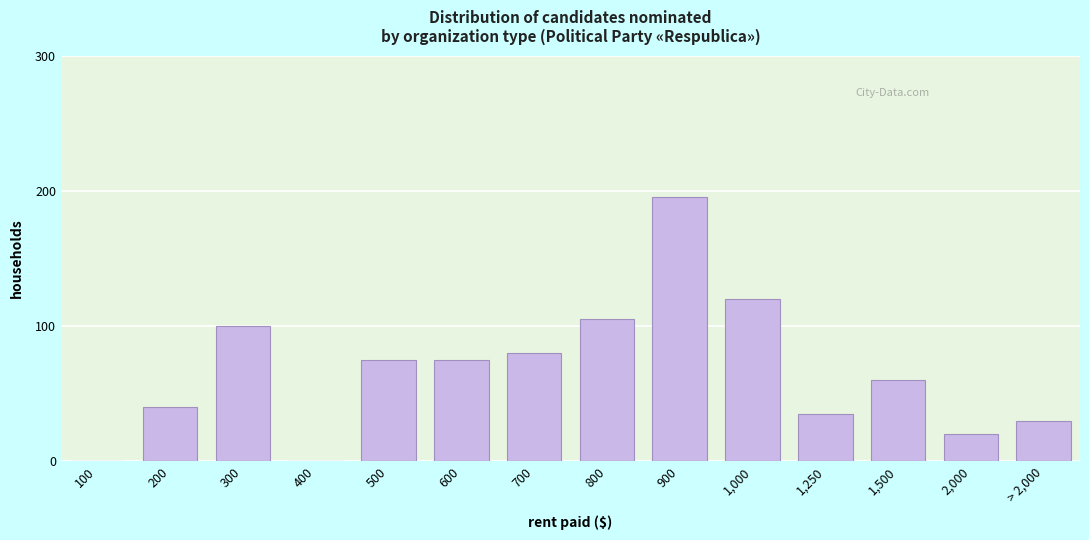

Reading right to left, transcribe all the data shown in this chart.

> 2,000=30	2,000=20	1,500=60	1,250=35	1,000=120	900=195	800=105	700=80	600=75	500=75	400=0	300=100	200=40	100=0